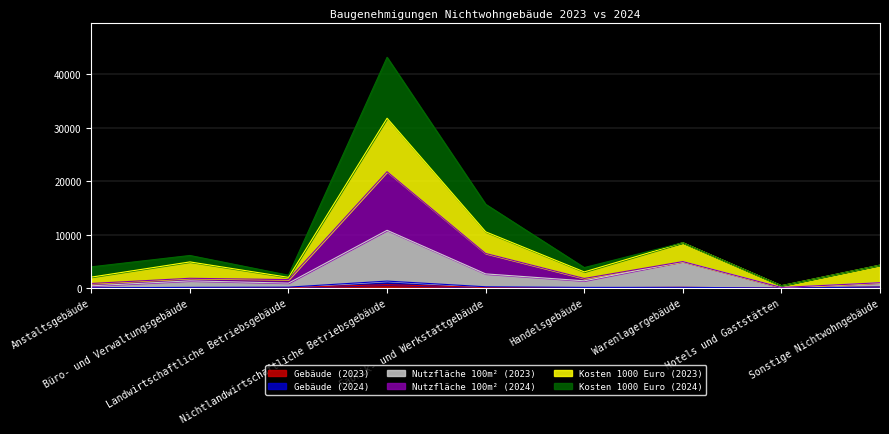

What is the label of the 5th point from the left?

Fabrik- und Werkstattgebäude